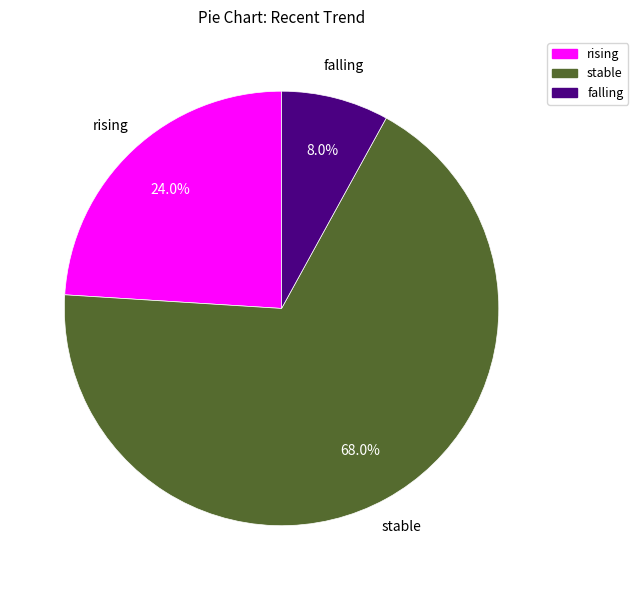

Which category has the biggest portion of the pie?

stable